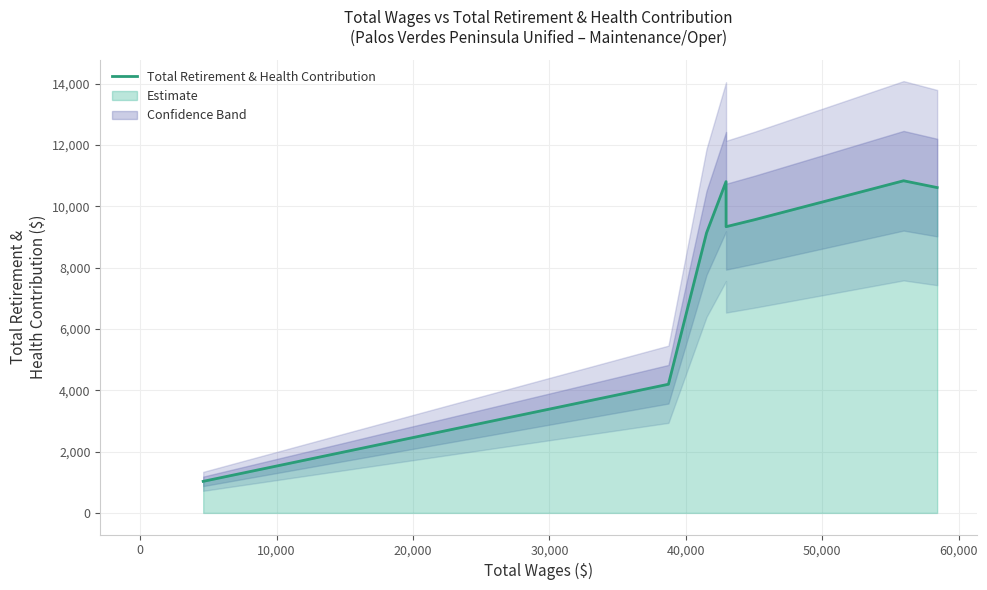

What is the sum of the values at 49807.0 and 42949.0?

20926